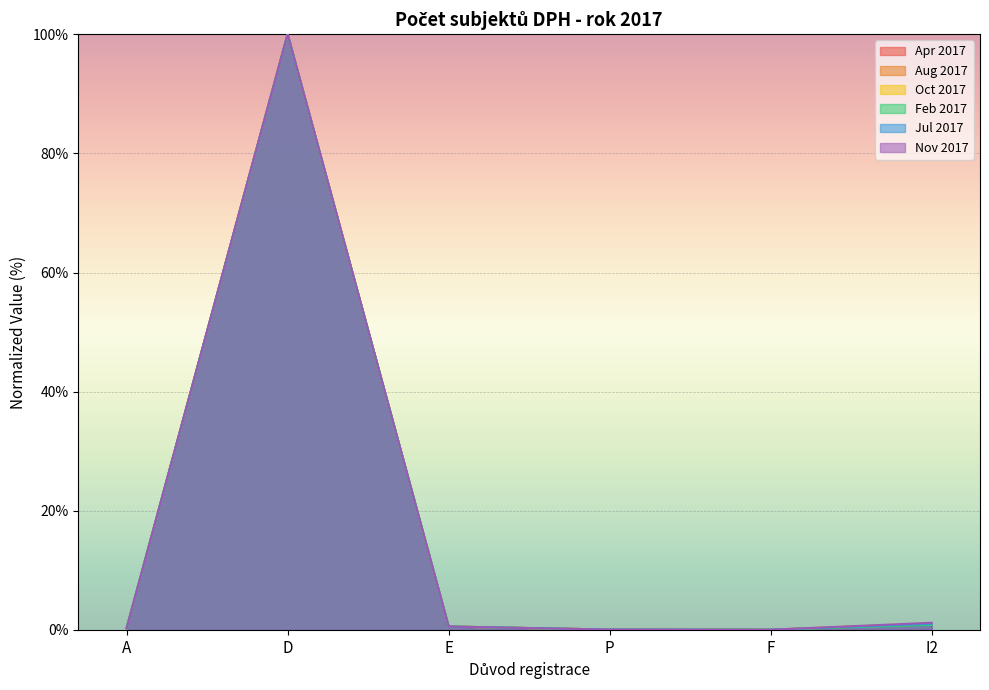

Reading left to right, list all the values displayed in this chart.

Apr 2017: A=0.3	D=100.0	E=0.6	P=0.1	F=0.0	I2=0.9
Aug 2017: A=0.3	D=100.0	E=0.6	P=0.1	F=0.0	I2=1.1
Oct 2017: A=0.3	D=100.0	E=0.6	P=0.1	F=0.0	I2=1.1
Feb 2017: A=0.3	D=100.0	E=0.6	P=0.1	F=0.0	I2=0.9
Jul 2017: A=0.3	D=100.0	E=0.6	P=0.1	F=0.0	I2=1.0
Nov 2017: A=0.3	D=100.0	E=0.6	P=0.1	F=0.0	I2=1.2